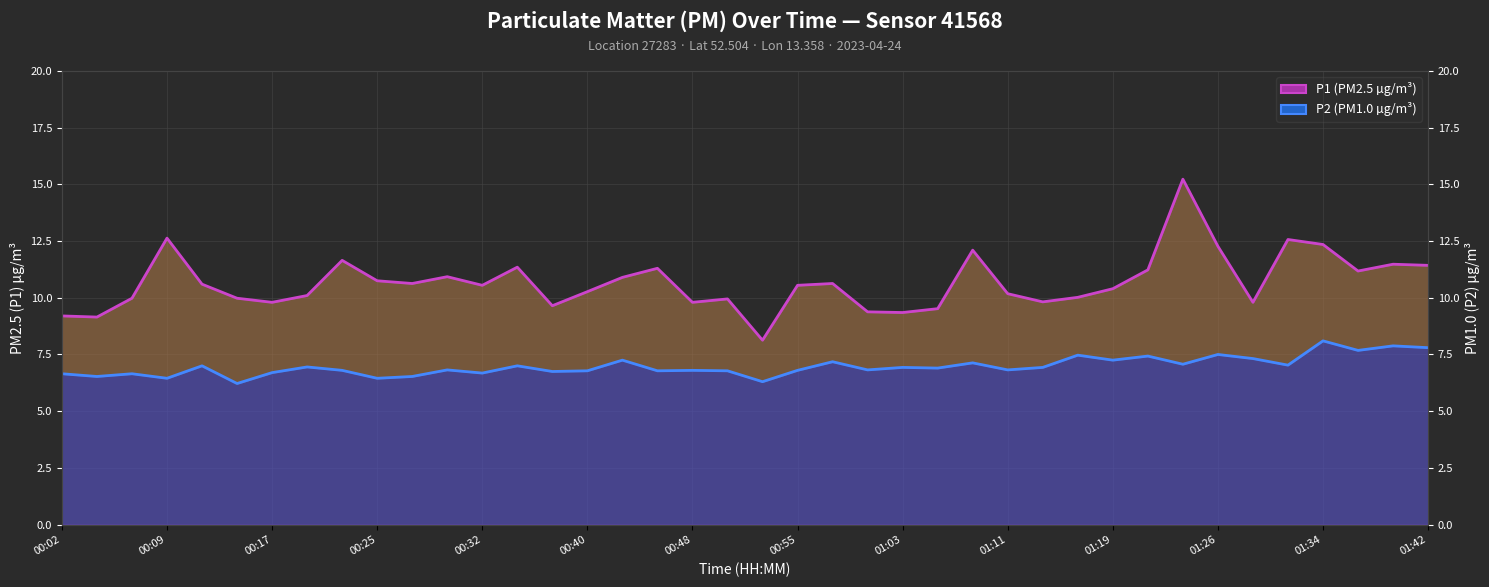

The value of P1 (PM2.5 µg/m³) at 01:42 is 11.4. True or false?

True